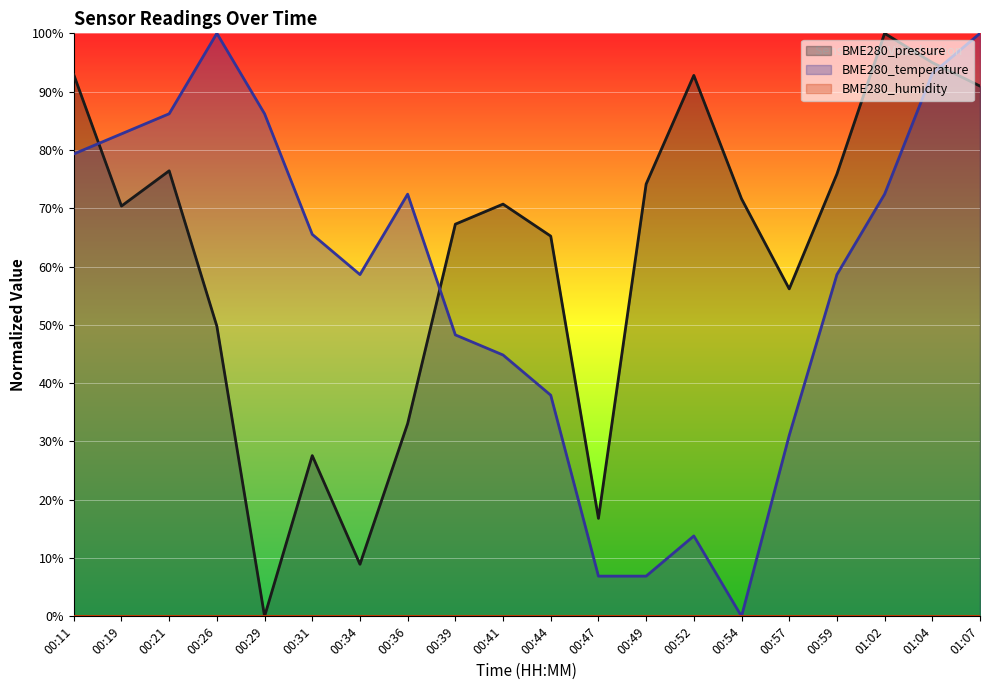

What value does the BME280_pressure line series have at 00:39?

67.3